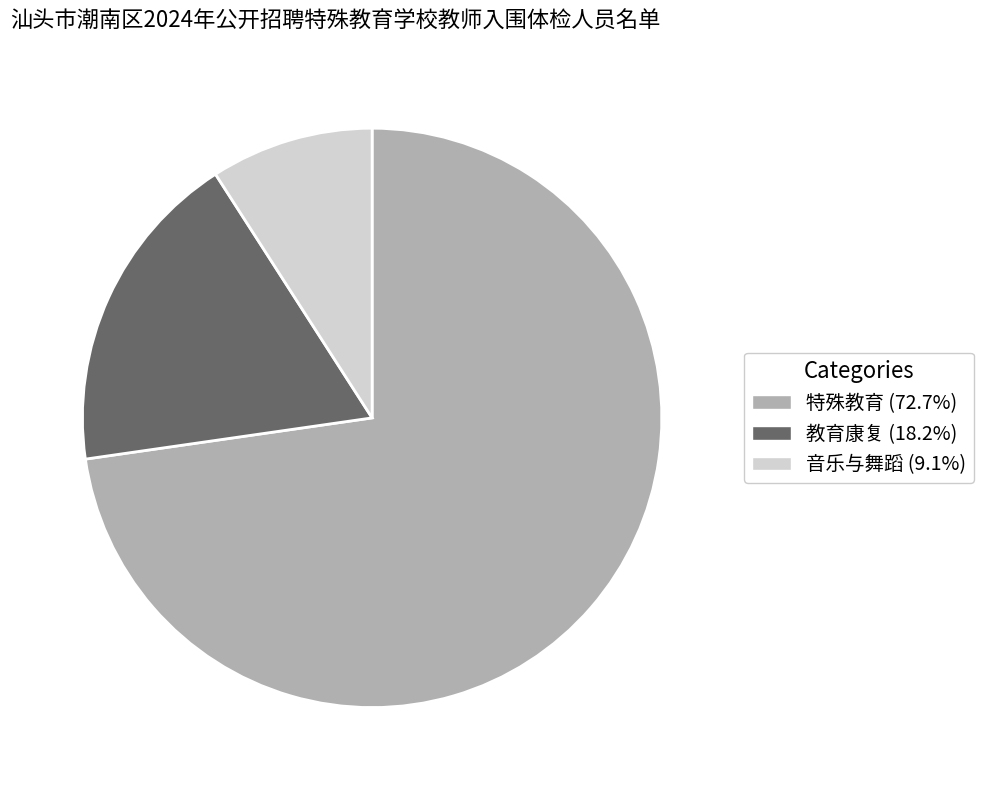

What is the smallest slice in the pie chart?

音乐与舞蹈